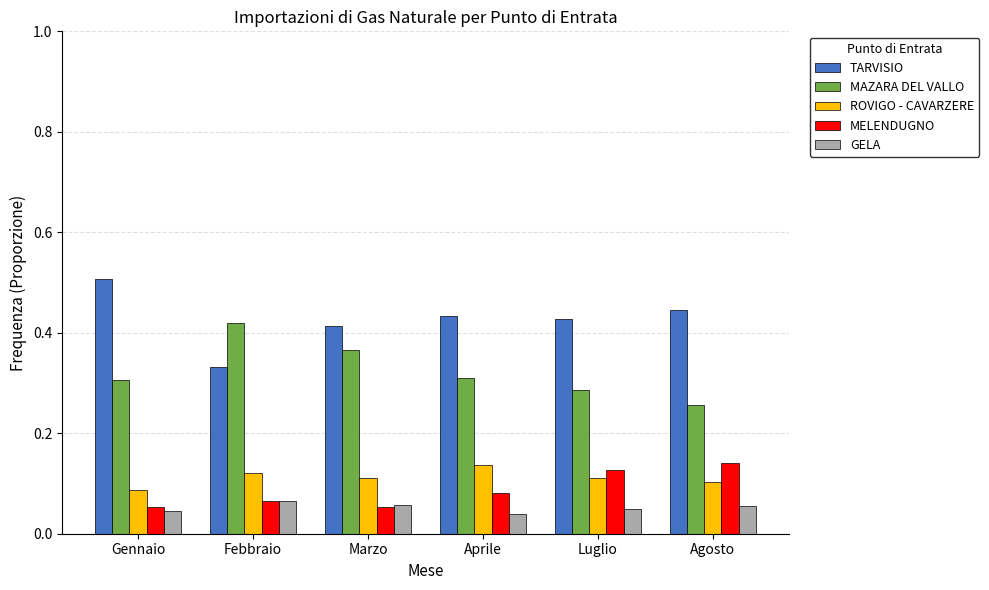

What are all the series names shown in the legend?

TARVISIO, MAZARA DEL VALLO, ROVIGO - CAVARZERE, MELENDUGNO, GELA